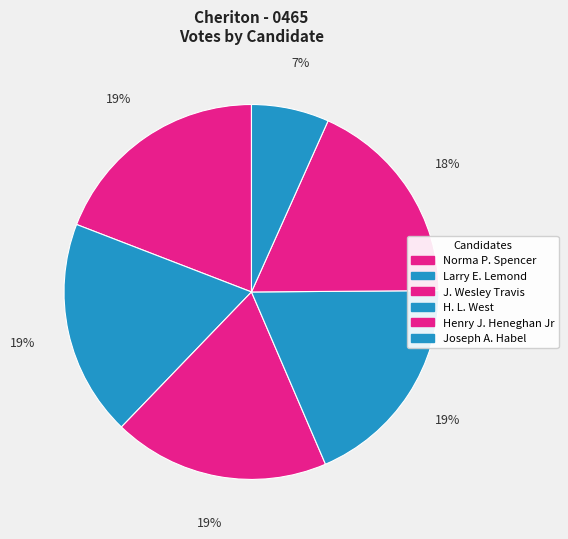

Combined, what portion of the pie is H. L. West and Larry E. Lemond?

37.3%